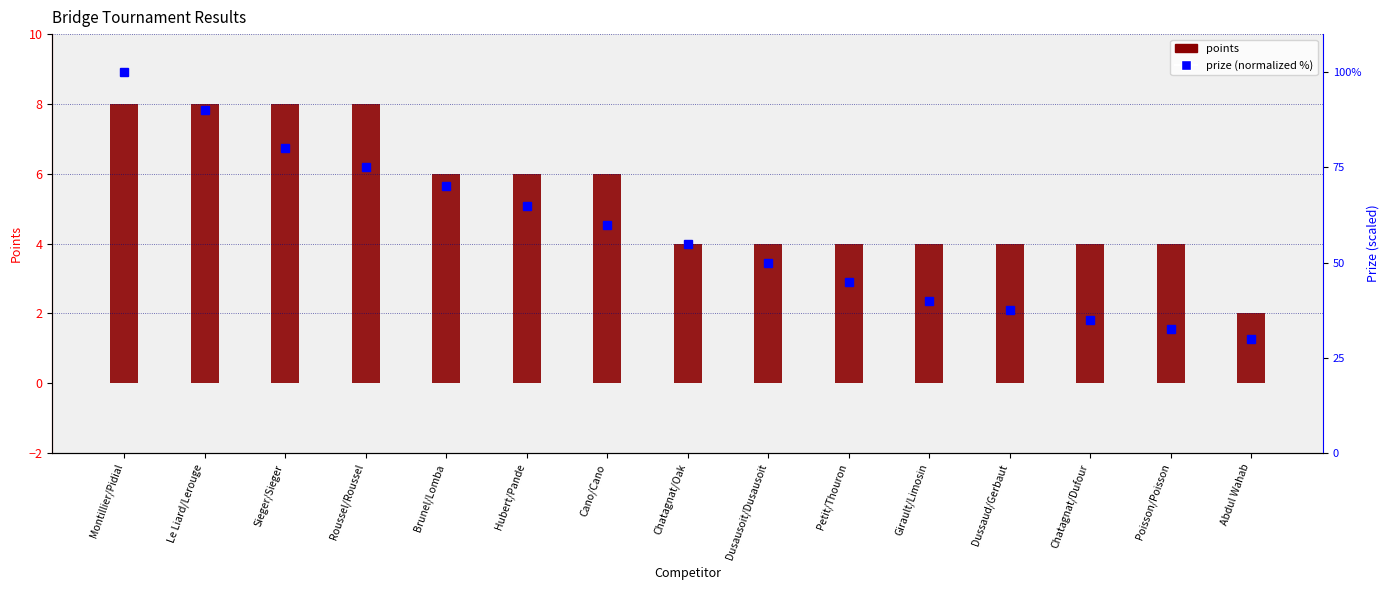

The prize (normalized) series shows 10.0 at Chatagnat/Dufour. True or false?

False